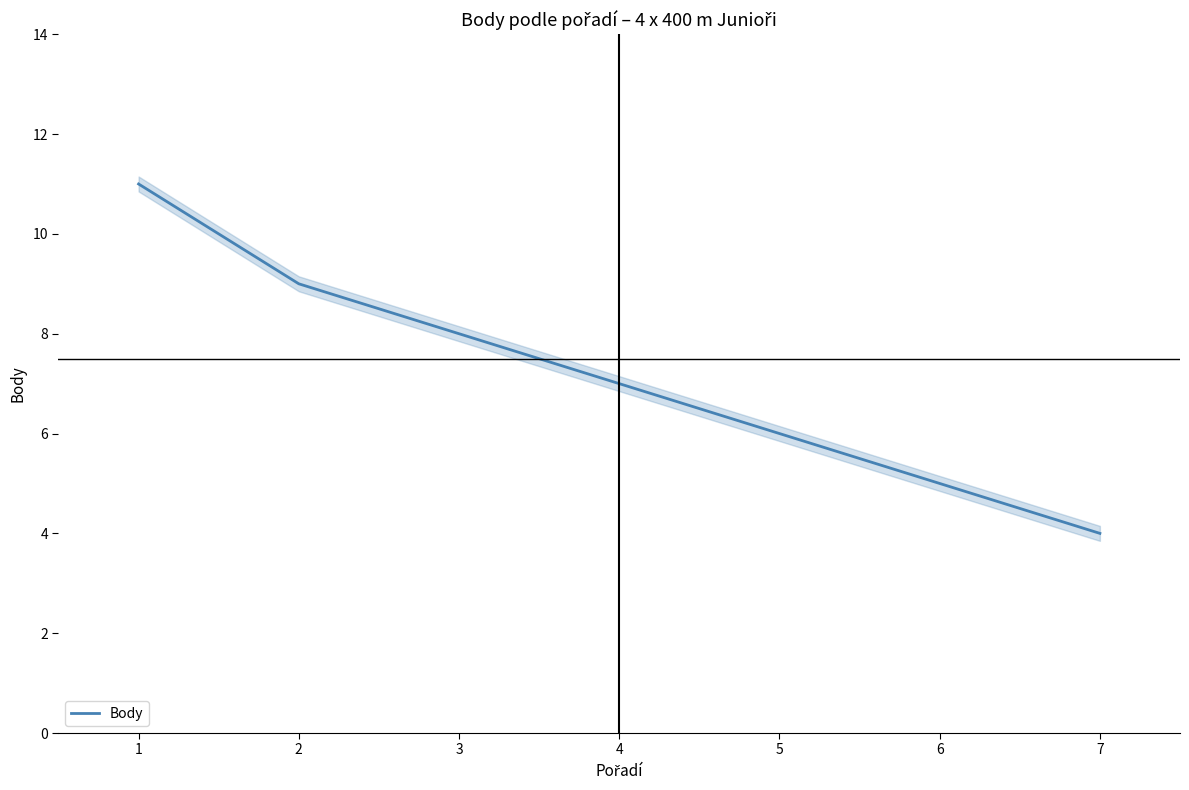

Reading right to left, extract all data points from this chart.

7=4	6=5	5=6	4=7	3=8	2=9	1=11